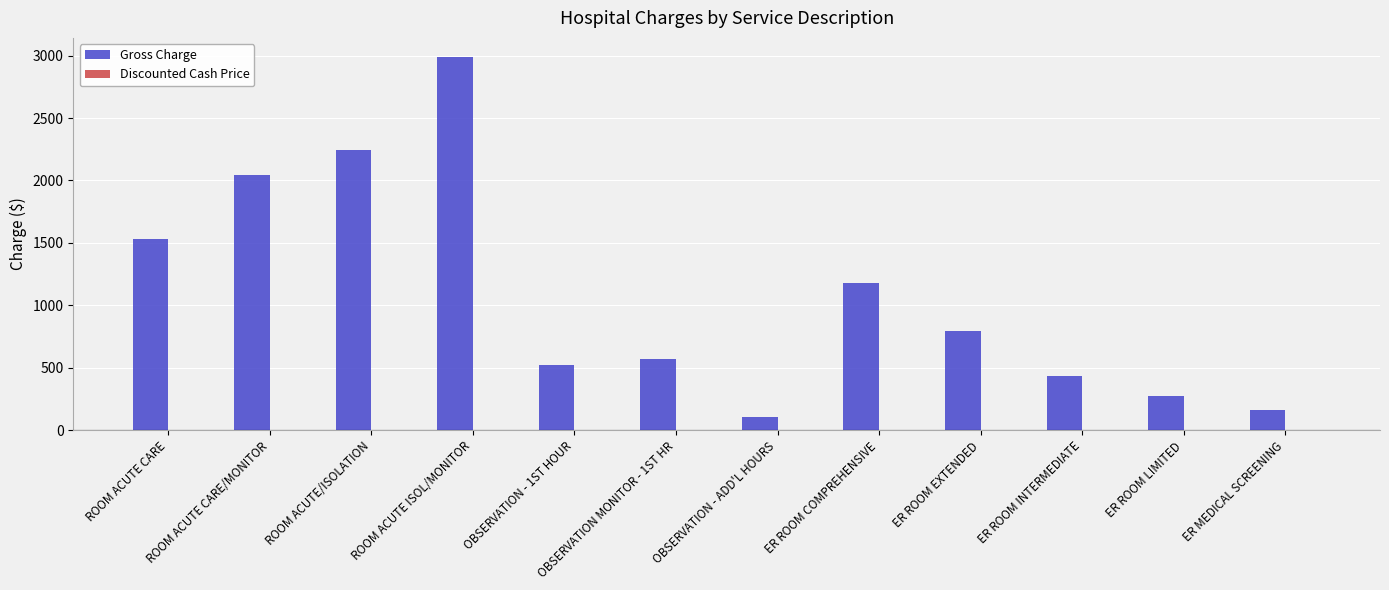

Is it true that the value at ER ROOM COMPREHENSIVE is 581.2?

False